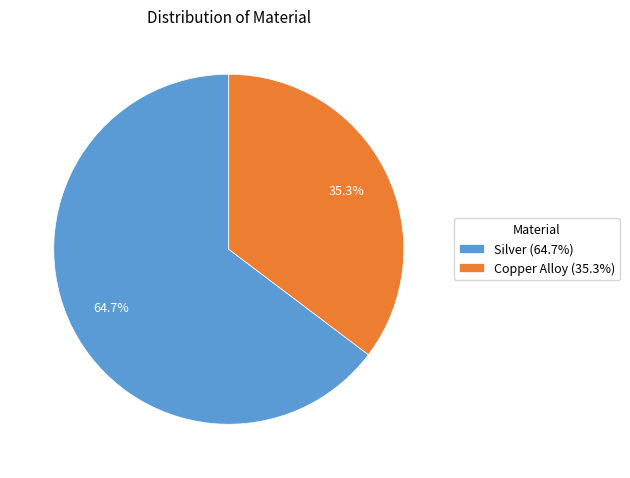

Rank the categories by value from highest to lowest.

Silver, Copper Alloy